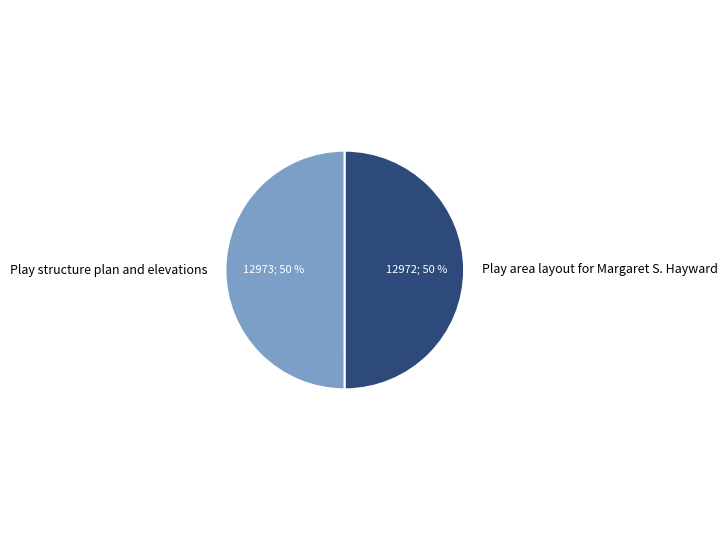

To the nearest percent, what portion does Play area layout for Margaret S. Hayward represent?

50%